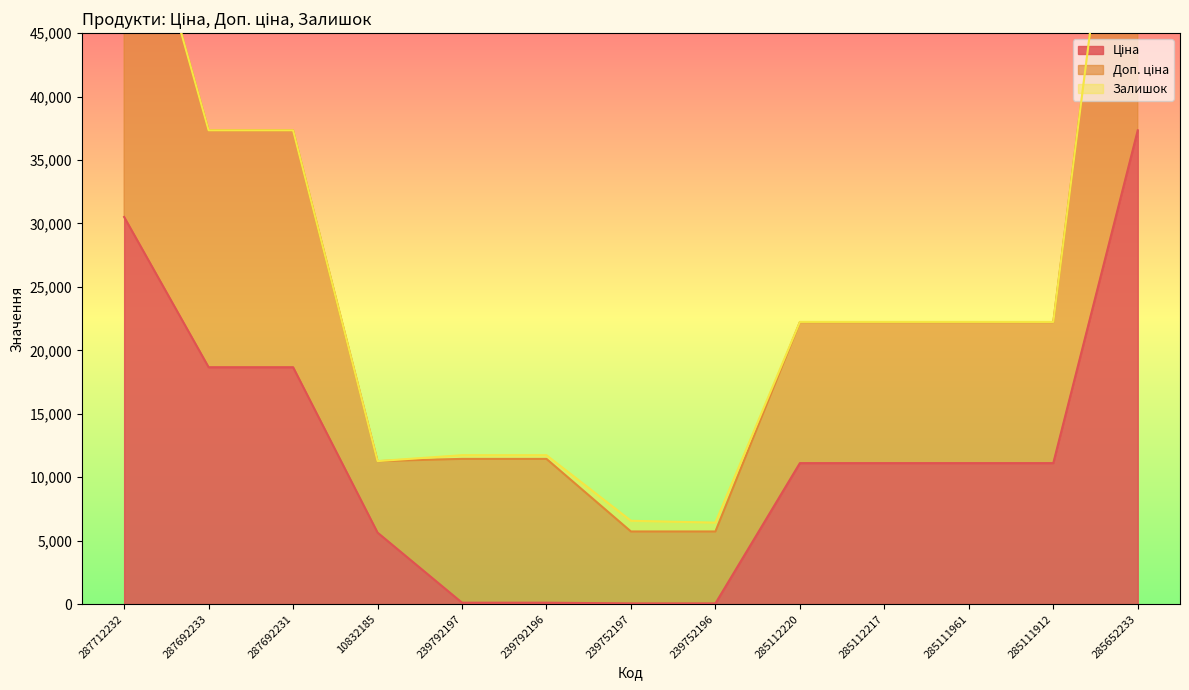

Which series has the largest total across all categories?

Доп. ціна